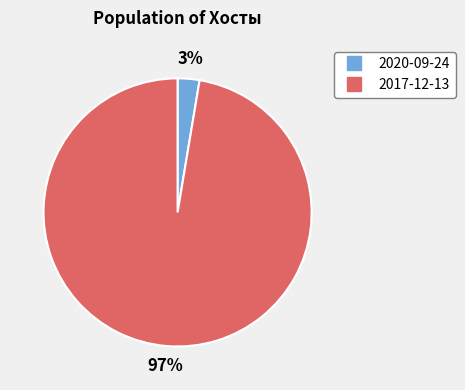

To the nearest percent, what is the combined percentage of 2017-12-13 and 2020-09-24?

100%